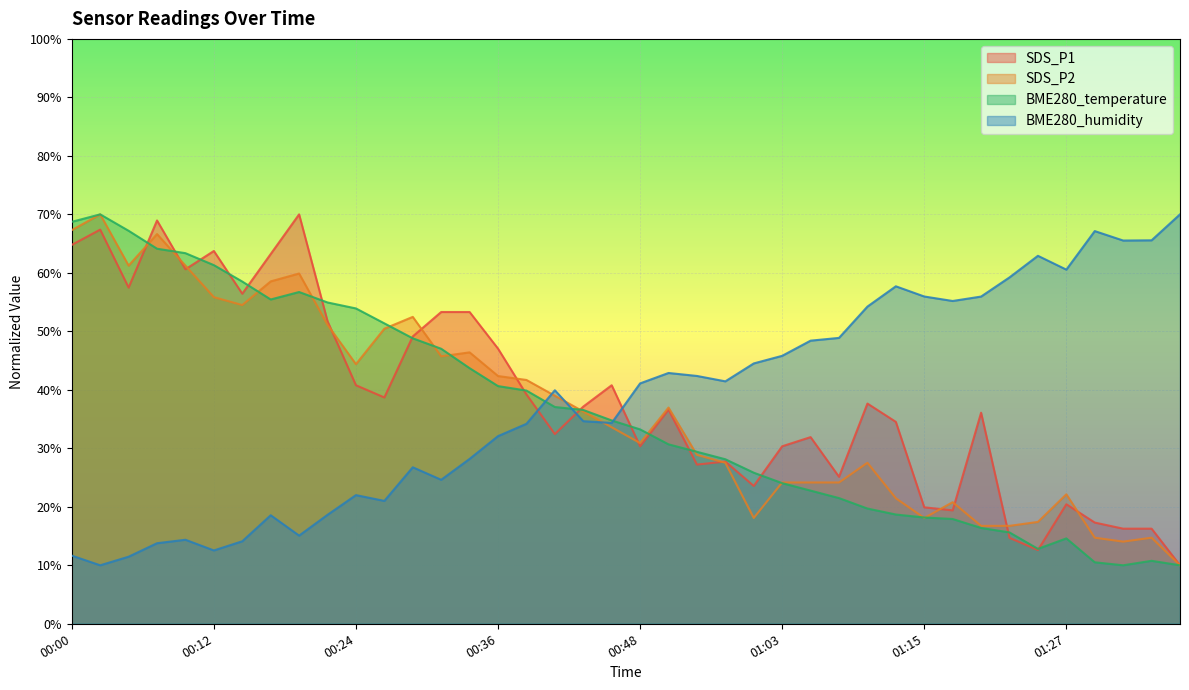

At which label does BME280_humidity reach its peak?

01:37